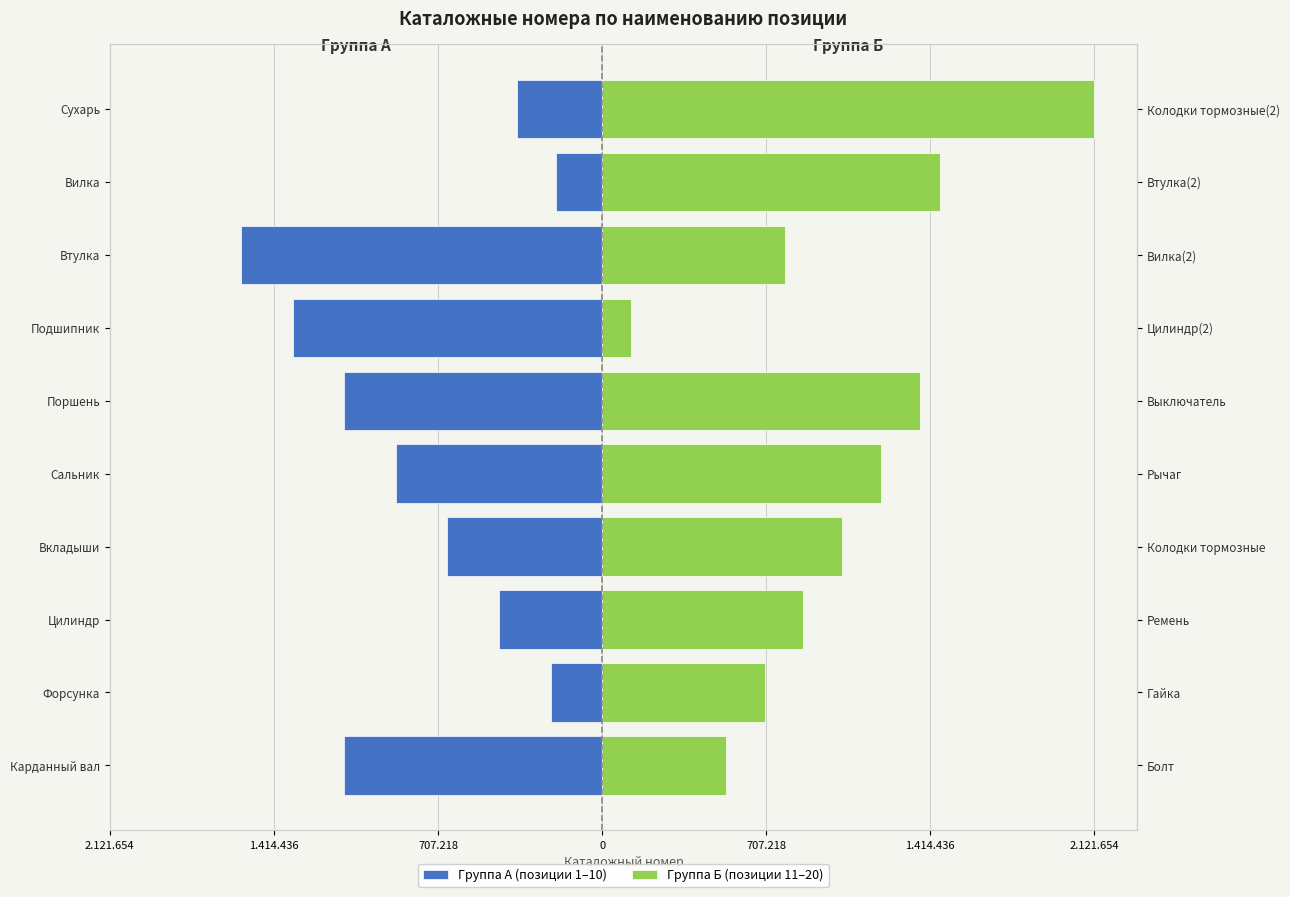

What is the lowest value of the Группа Б (позиции 11–20) series?

123654